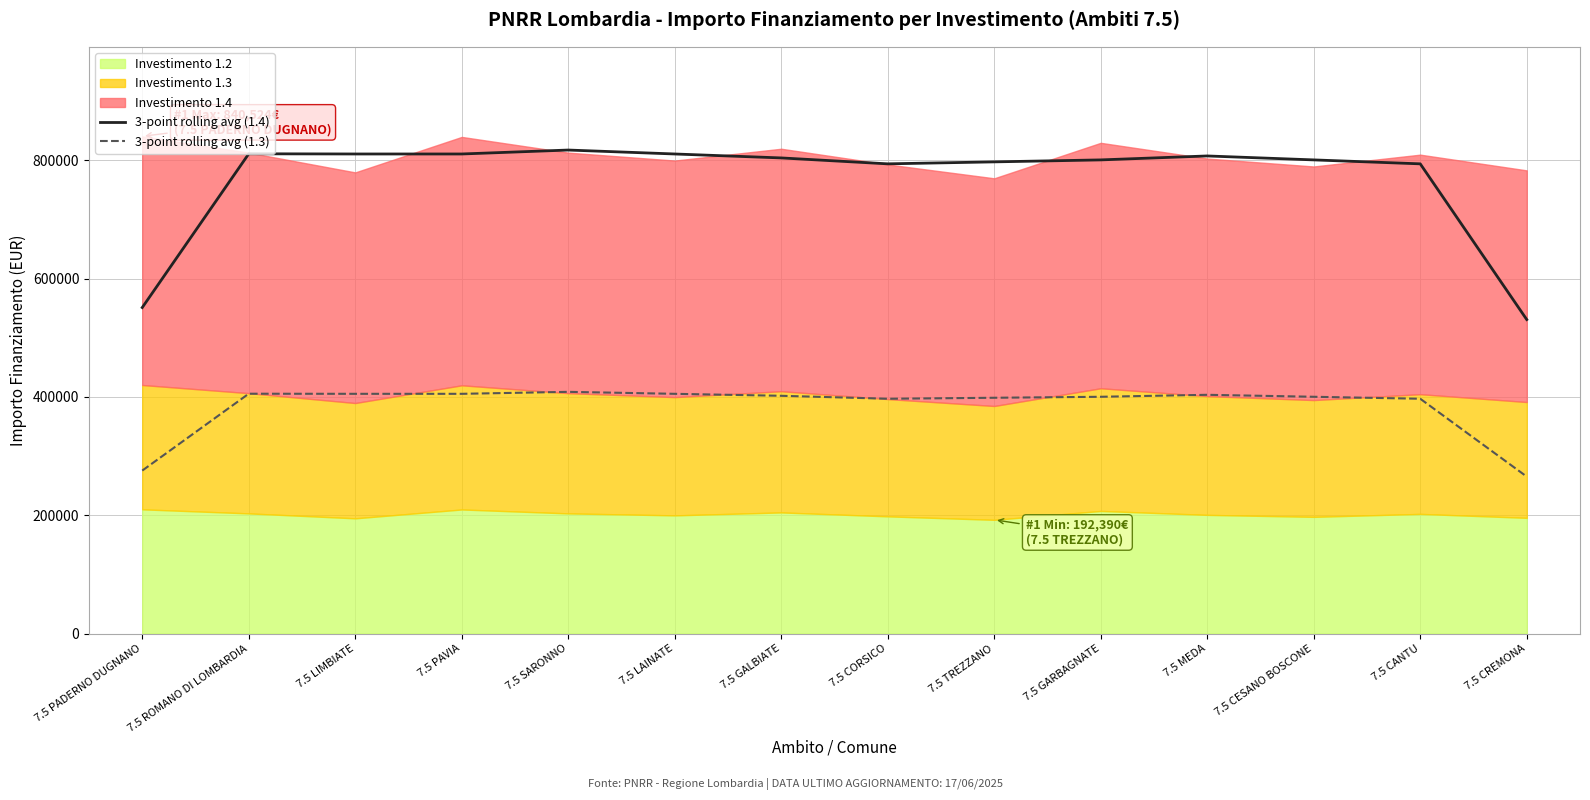

The value of 3-point rolling avg (1.3) at 7.5 PADERNO DUGNANO is 63643.7. True or false?

False